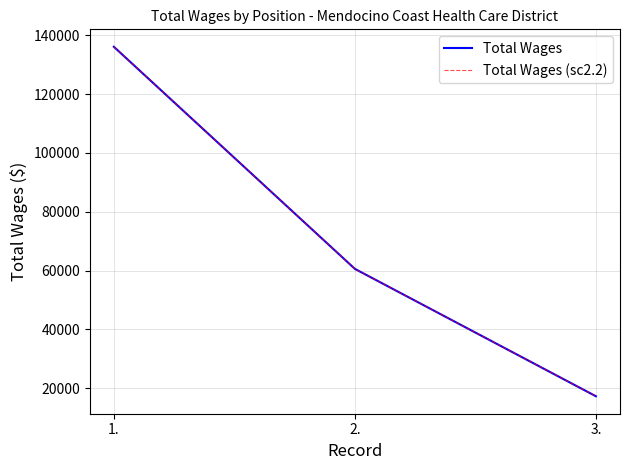

At how many categories does at least one series exceed 22880?

2